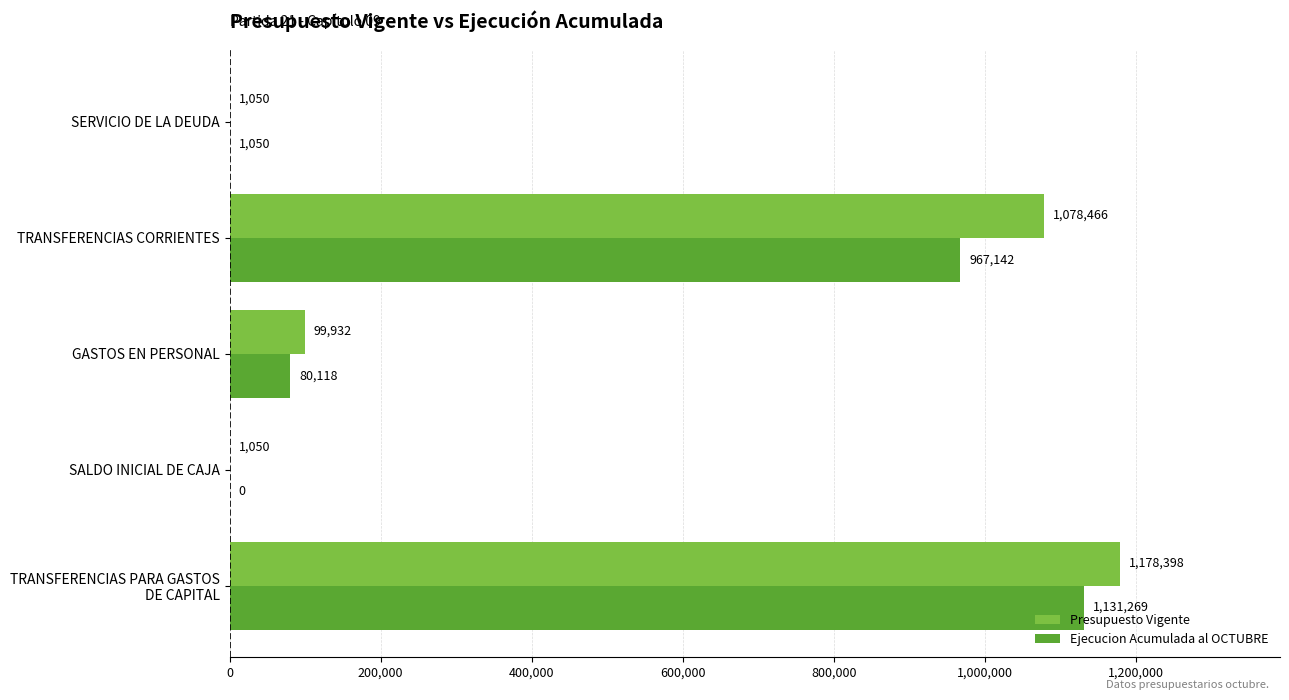

Is it true that Presupuesto Vigente equals 172415 at GASTOS EN PERSONAL?

False